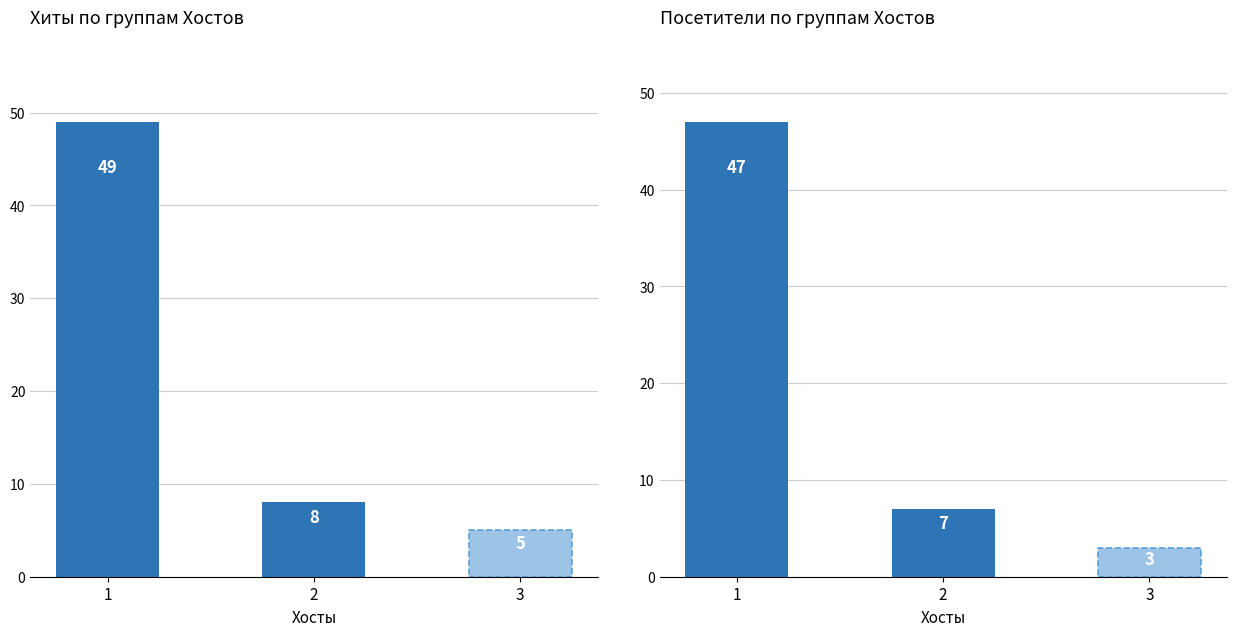

Are the bars grouped side by side (vs. stacked)?

Yes